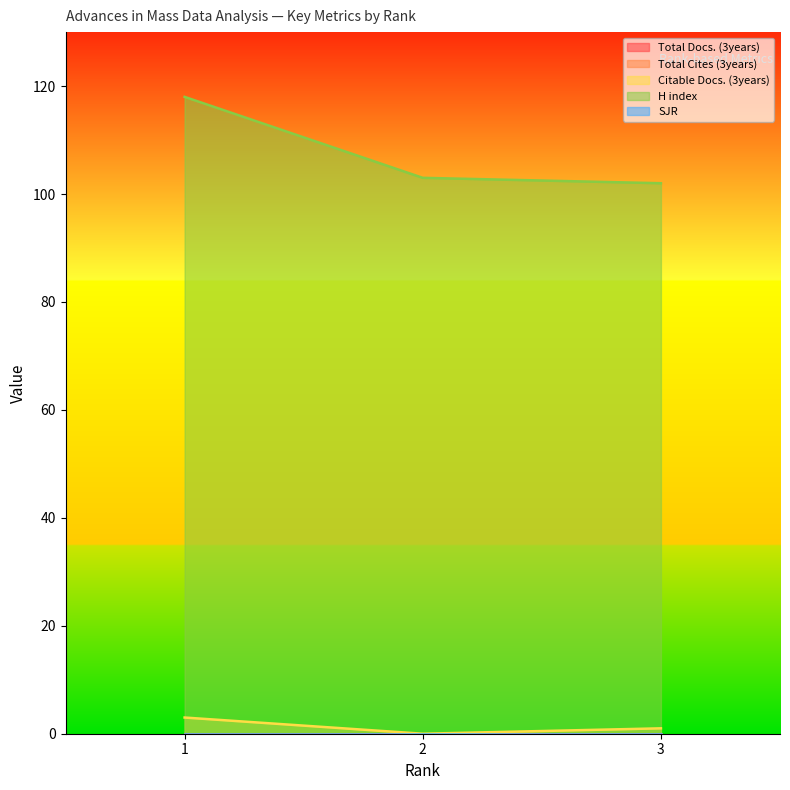

Reading left to right, what are all the values shown in this chart?

Total Docs. (3years): 1=0	2=0	3=0
Total Cites (3years): 1=0	2=0	3=0
Citable Docs. (3years): 1=3	2=0	3=1
H index: 1=118	2=103	3=102
SJR: 1=0	2=0	3=0